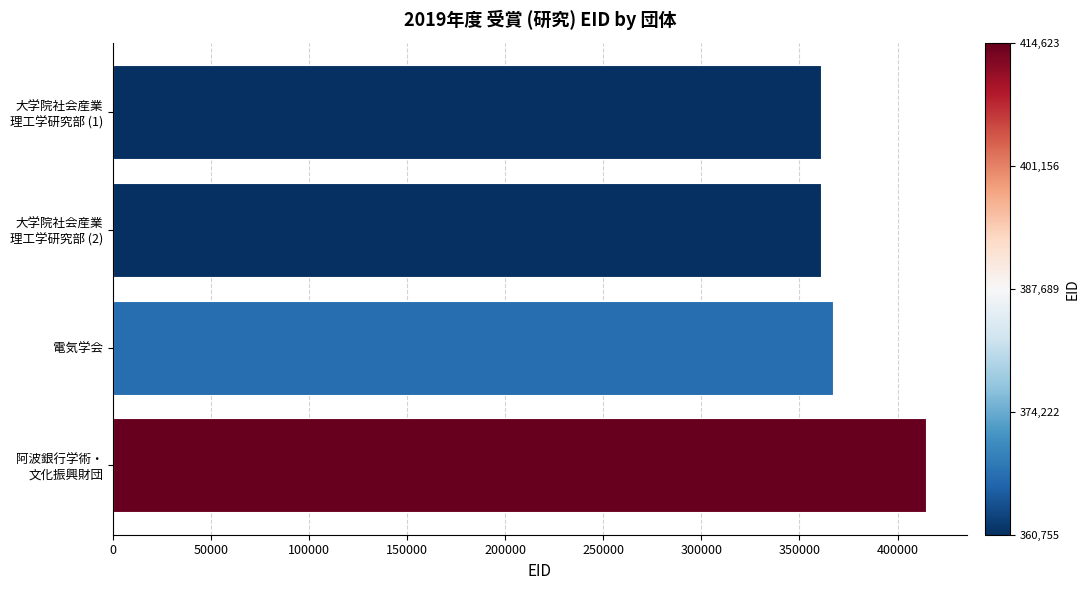

Is it true that the value at 電気学会 is 367238?

True